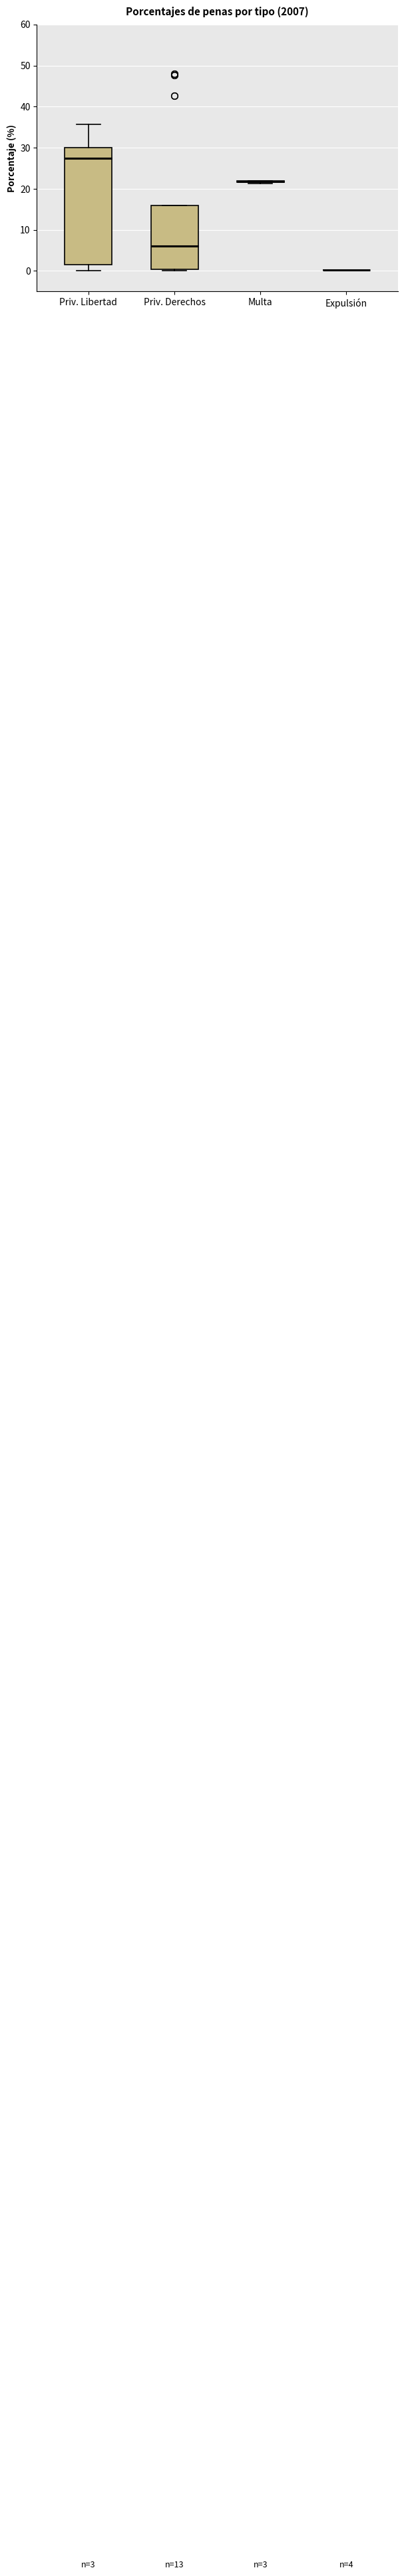

Comparing the boxes themselves (not the whiskers), which one is the tallest?

Priv. Libertad